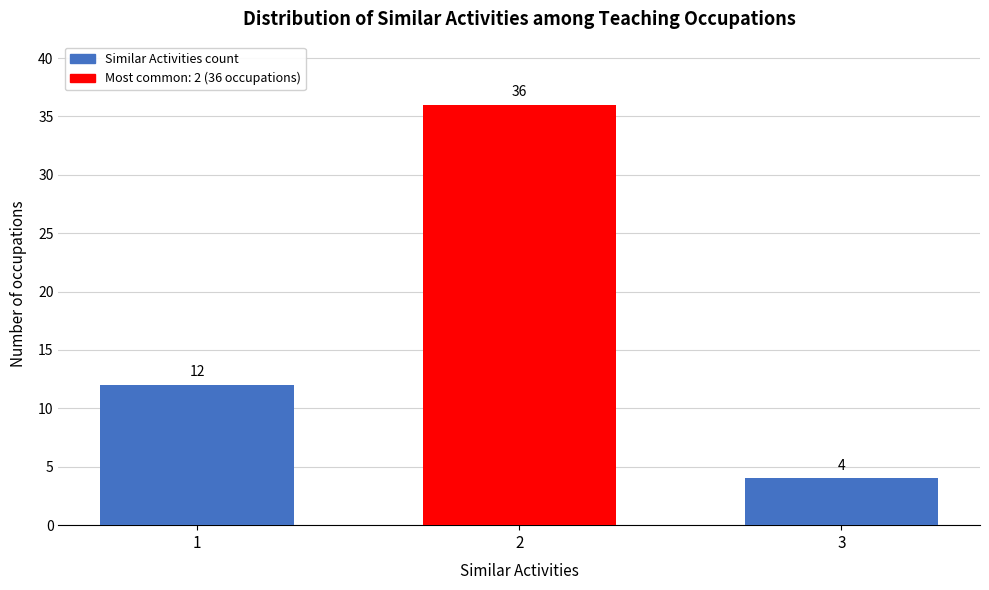

Reading right to left, list all the values displayed in this chart.

4	36	12